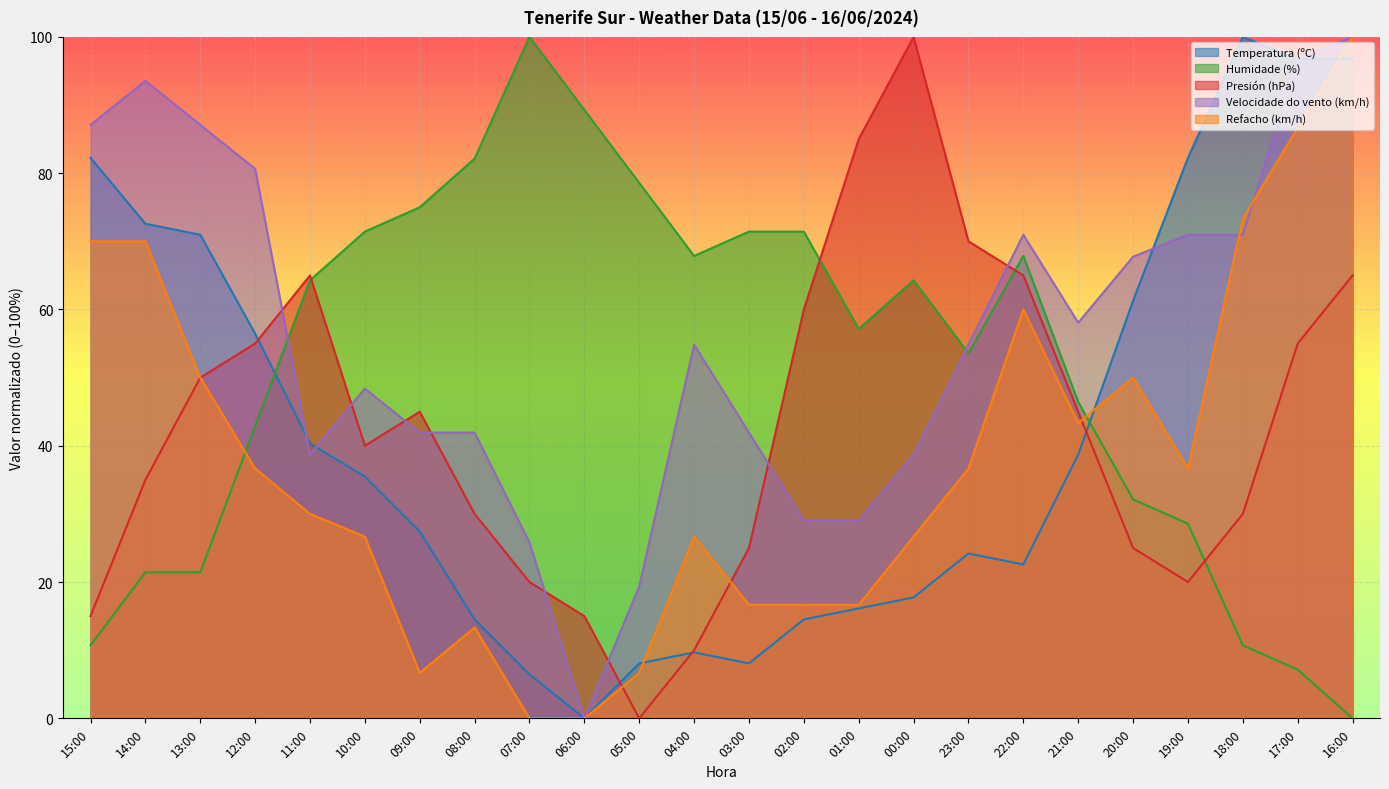

Does the chart display data point markers on the line(s)?

No